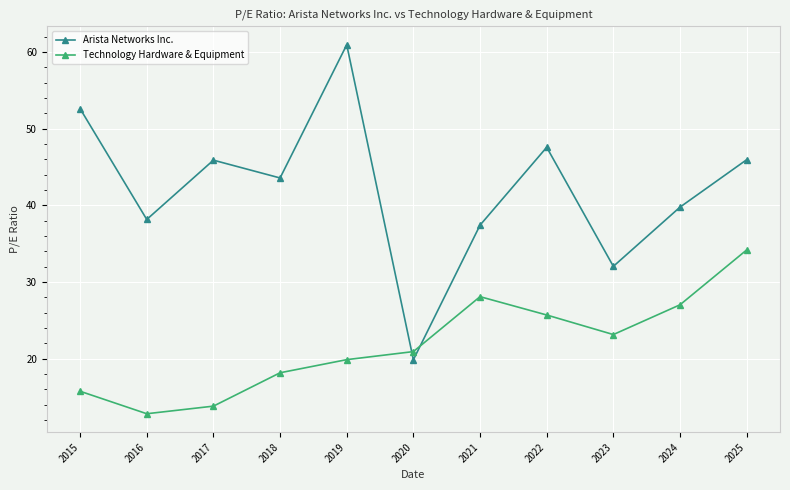

Which series has the largest range (max minus min)?

Arista Networks Inc.